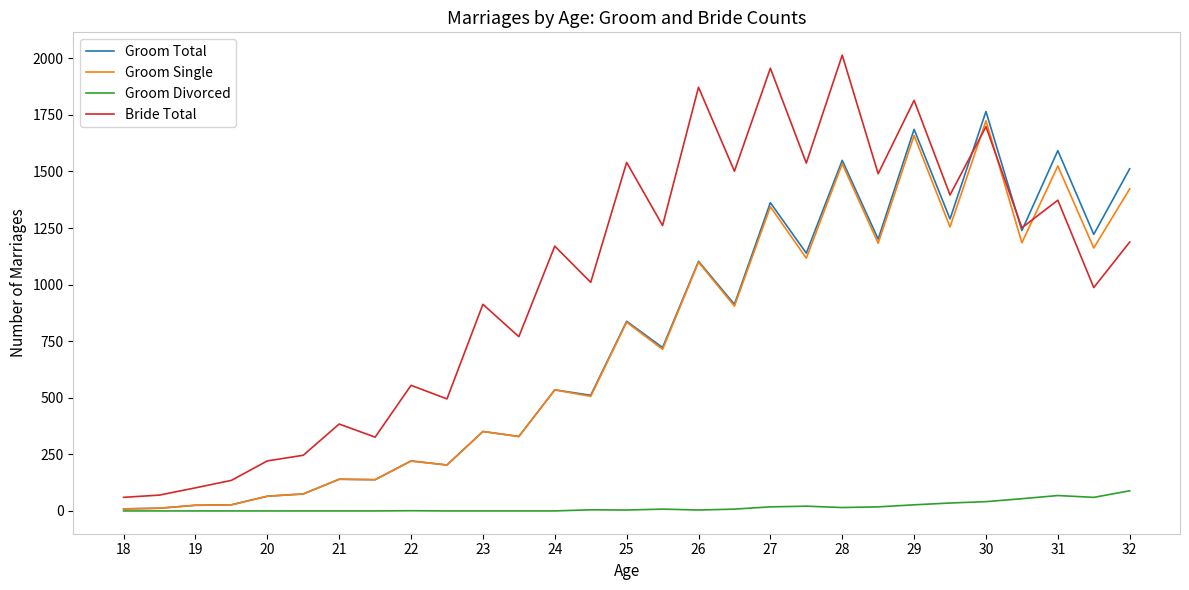

Which series has the largest range (max minus min)?

Bride Total